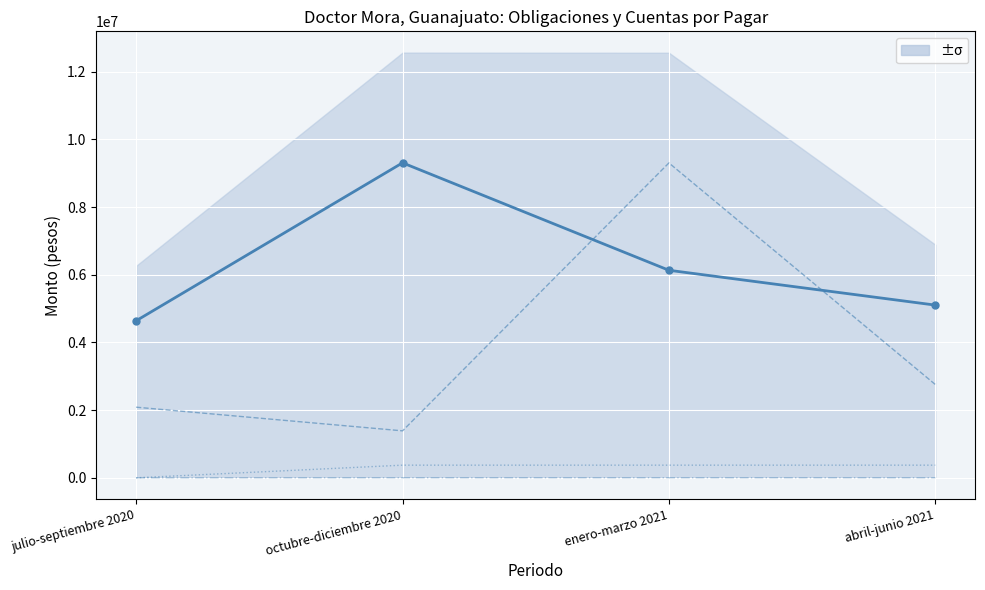

True or false: Documentos comerciales has a value of 1700.0 at abril-junio 2021.

True